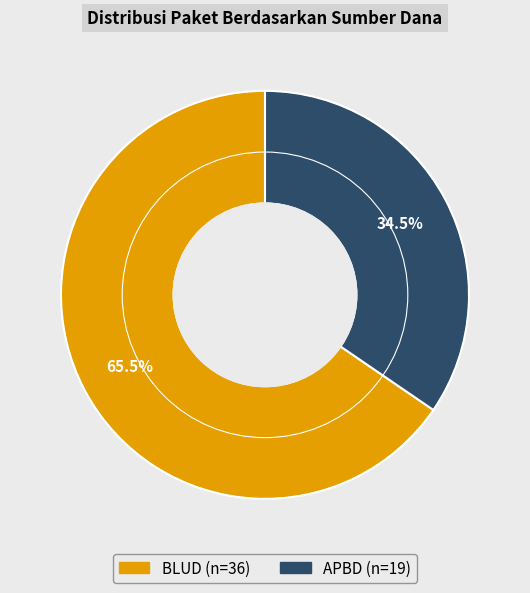

Is the sum of BLUD and APBD greater than half?

Yes